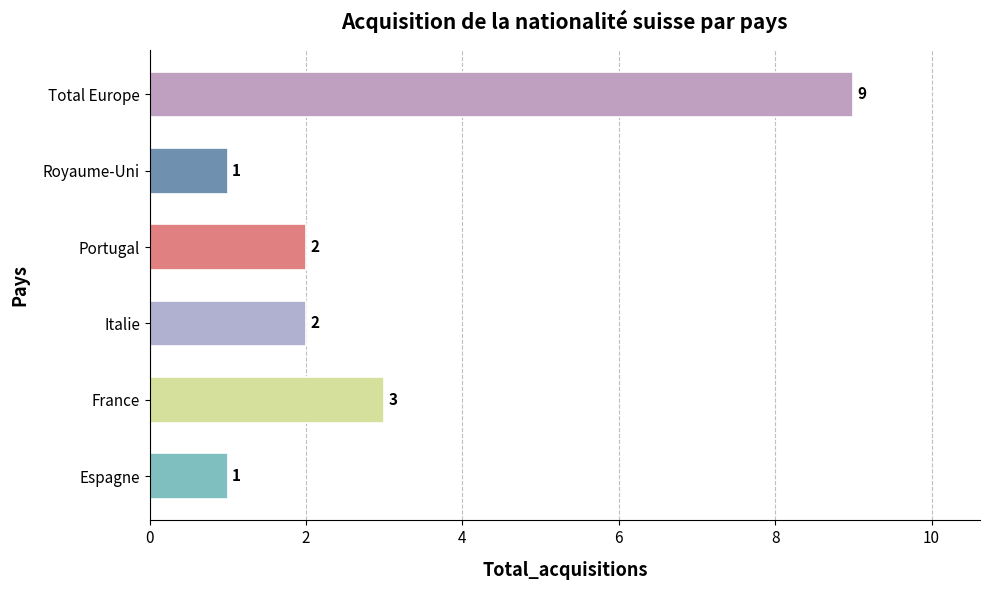

Which category has the highest value across all series?

Total Europe